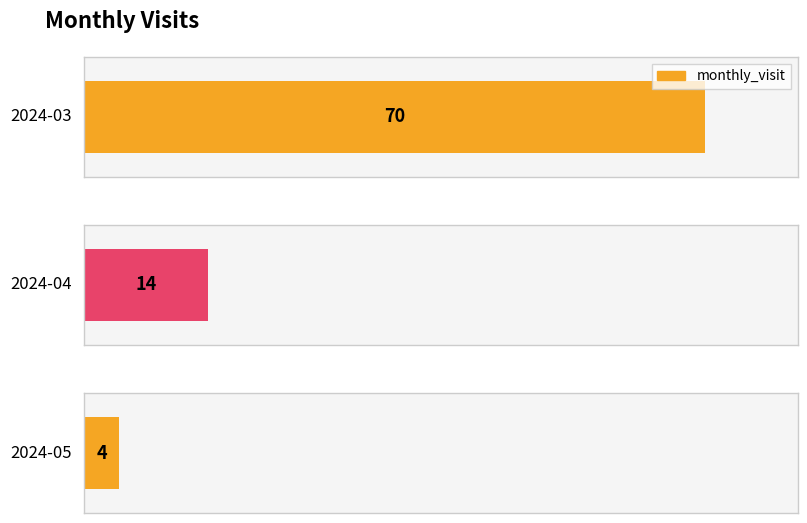

The chart shows a value of 4 at 2024-05. True or false?

True